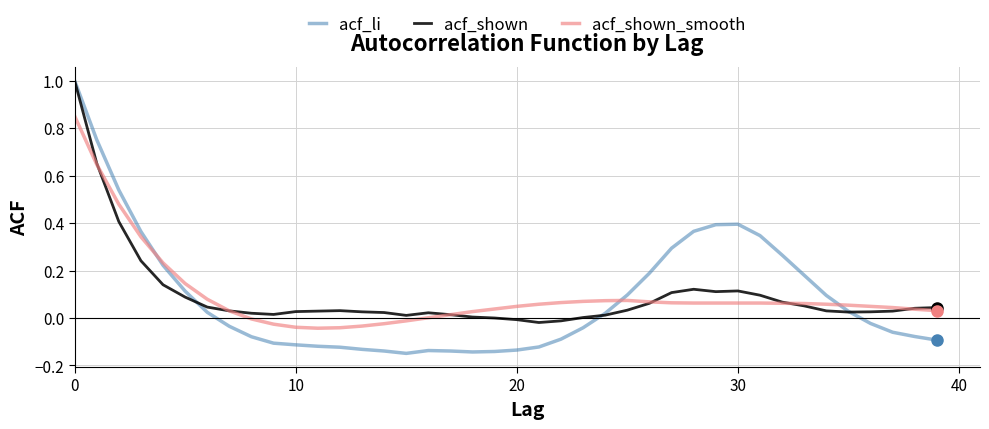

At how many categories does at least one series exceed 0?

40